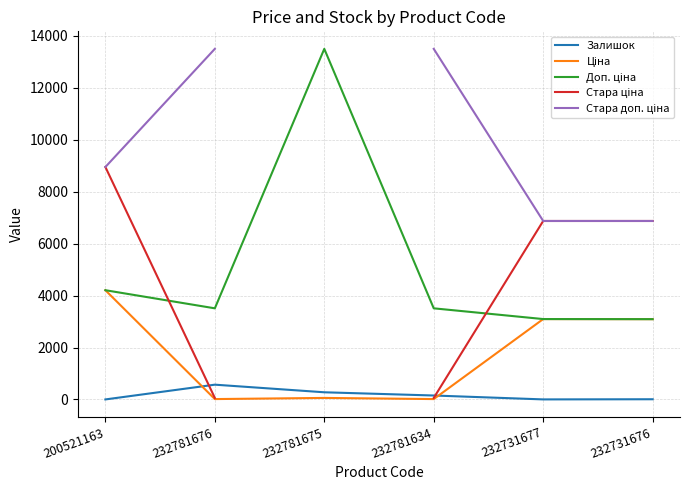

True or false: Залишок and Доп. ціна intersect in this chart.

False